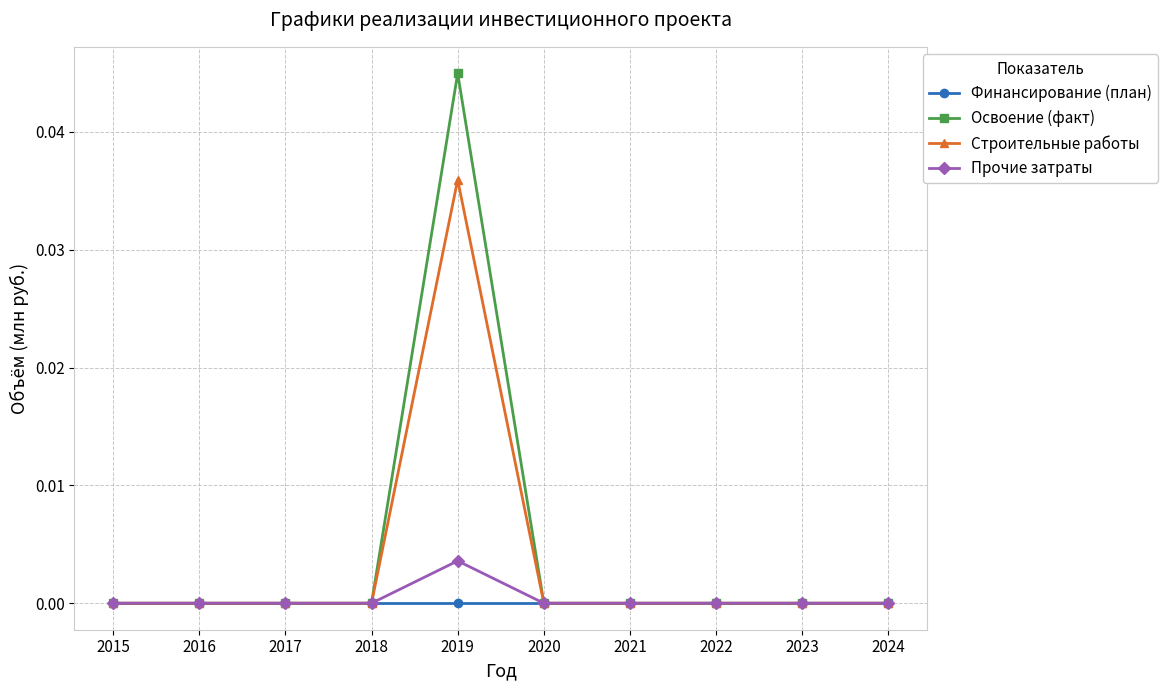

At which category is the sum across all series the highest?

2019